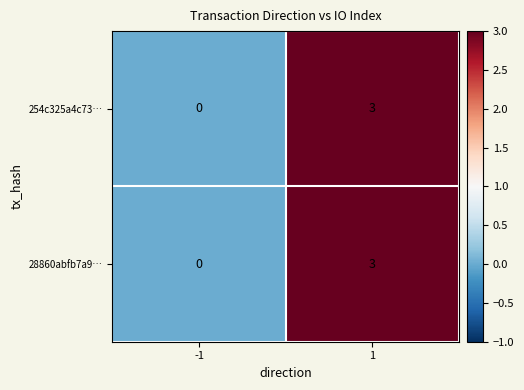

Reading right to left, extract all data points from this chart.

254c325a4c73…: 1=3	-1=0
28860abfb7a9…: 1=3	-1=0